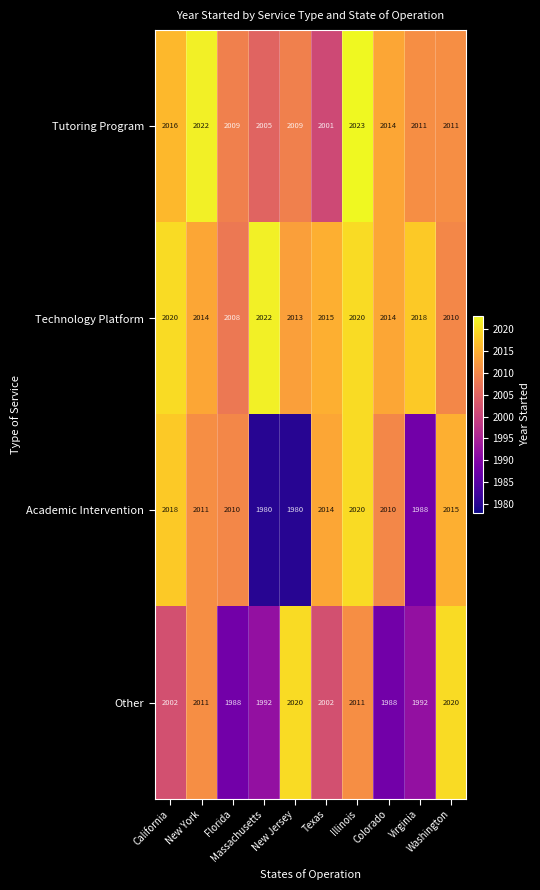

Count the Other values in the range 1992 to 2011.

6